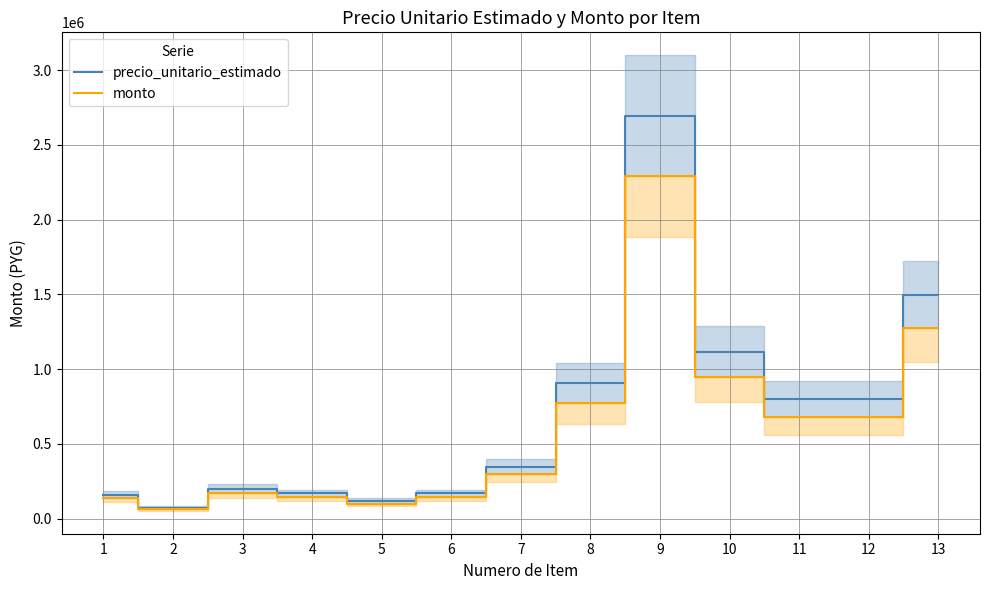

What is the approximate value of monto at 3?

169716.9